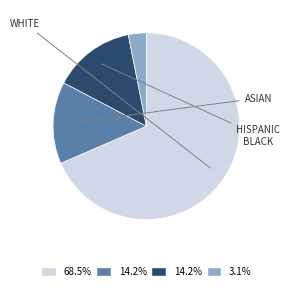

Does any single category account for the majority?

Yes